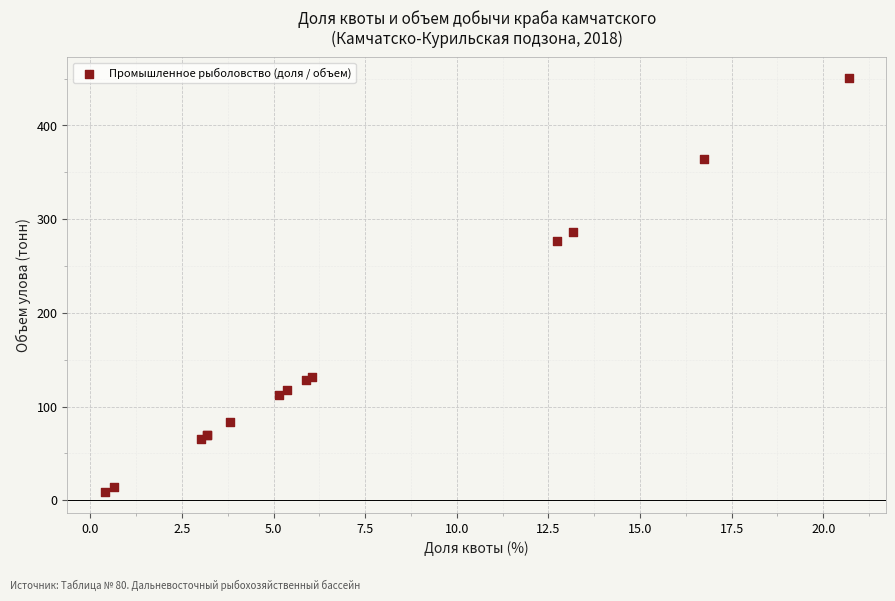

What Y value in the scatter plot is closest to 229?

277.0